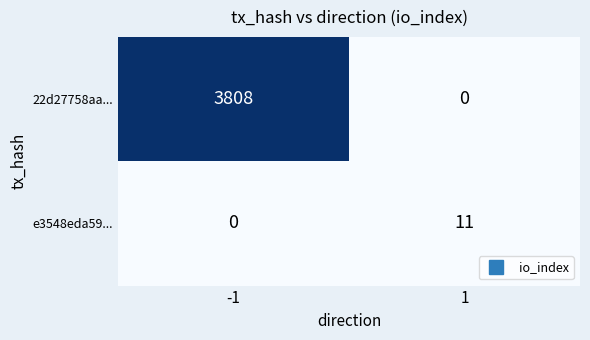

What is the sum of all 22d27758aa... values?

3808